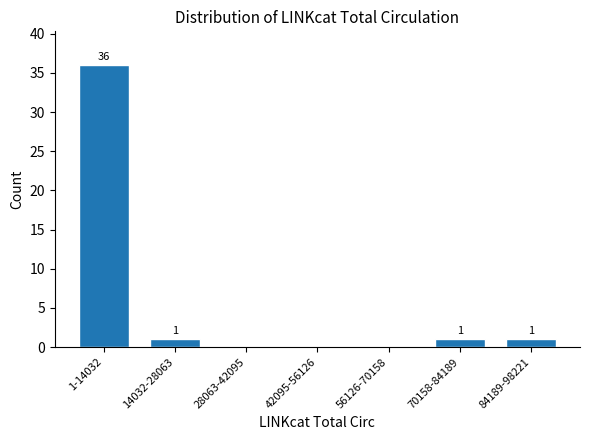

Reading left to right, transcribe all the data shown in this chart.

1-14032=36	14032-28063=1	28063-42095=0	42095-56126=0	56126-70158=0	70158-84189=1	84189-98221=1